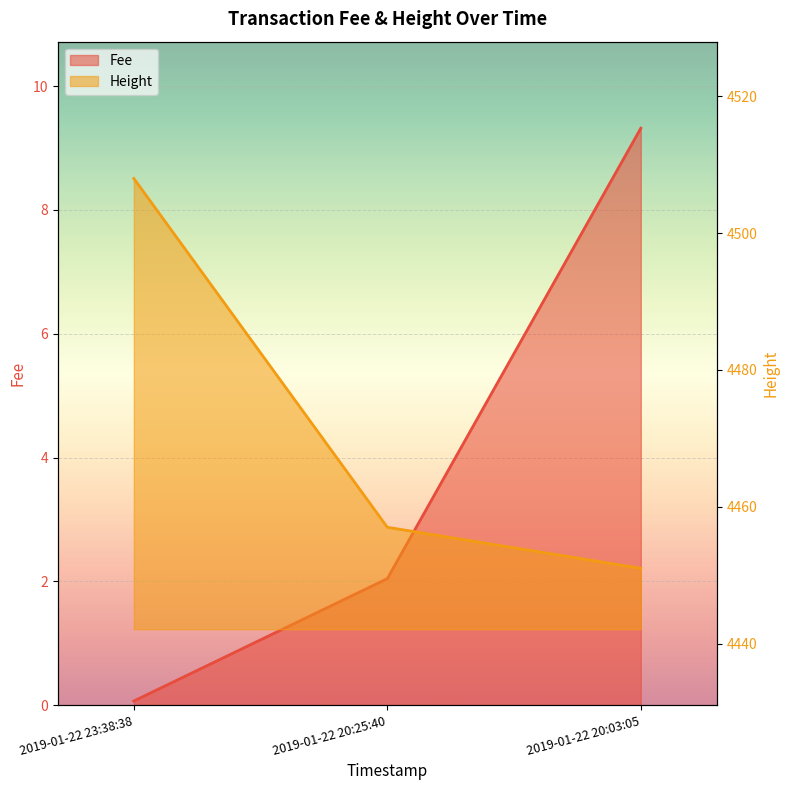

Reading left to right, transcribe all the data shown in this chart.

Fee: 2019-01-22 23:38:38=0.1	2019-01-22 20:25:40=2.0	2019-01-22 20:03:05=9.3
Height: 2019-01-22 23:38:38=4508.0	2019-01-22 20:25:40=4457.0	2019-01-22 20:03:05=4451.0